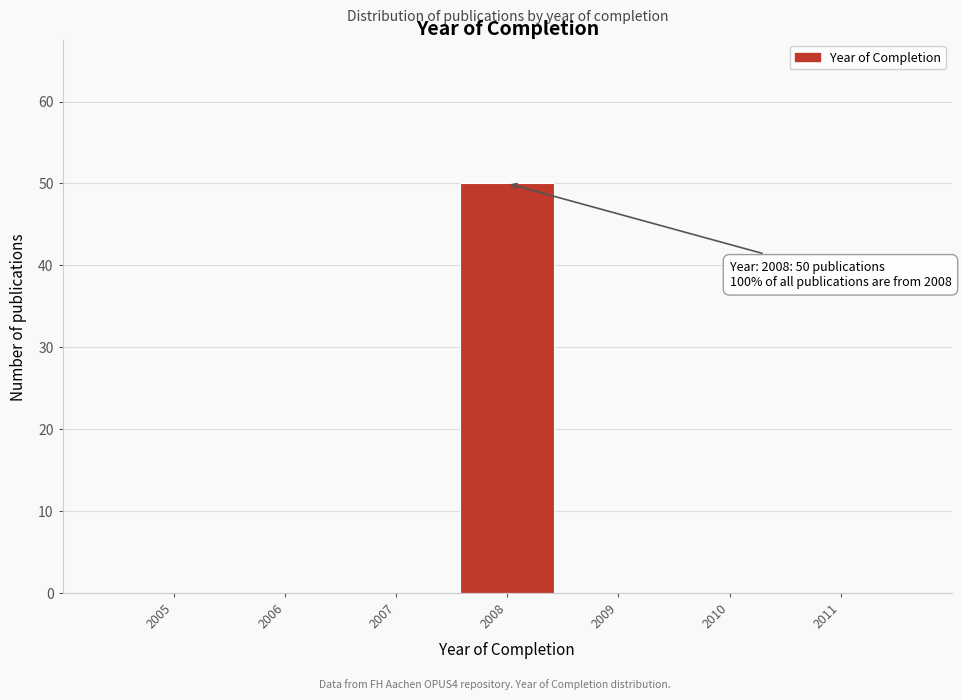

Reading right to left, extract all data points from this chart.

2011=0	2010=0	2009=0	2008=50	2007=0	2006=0	2005=0